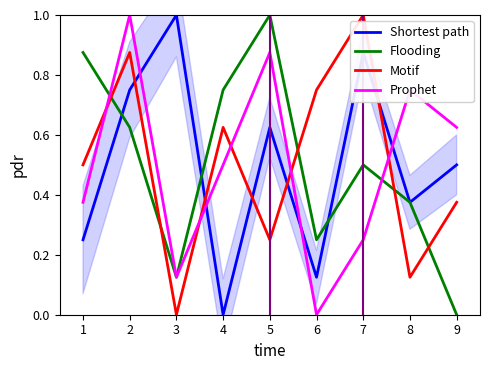

How many times do Shortest path and Motif cross each other?

5